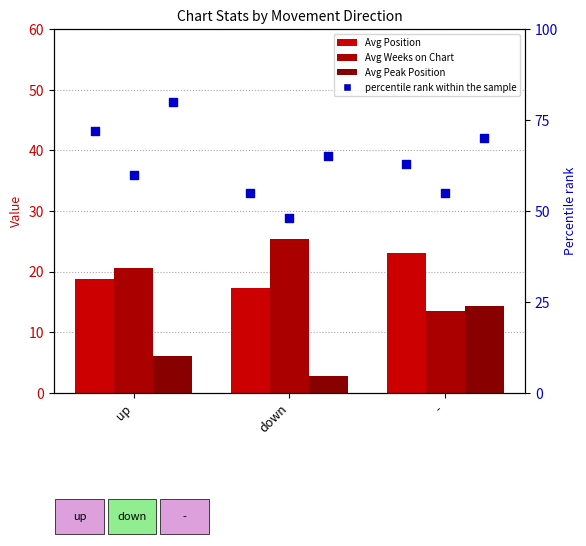

Which series contains the highest Y value?

percentile rank within the sample